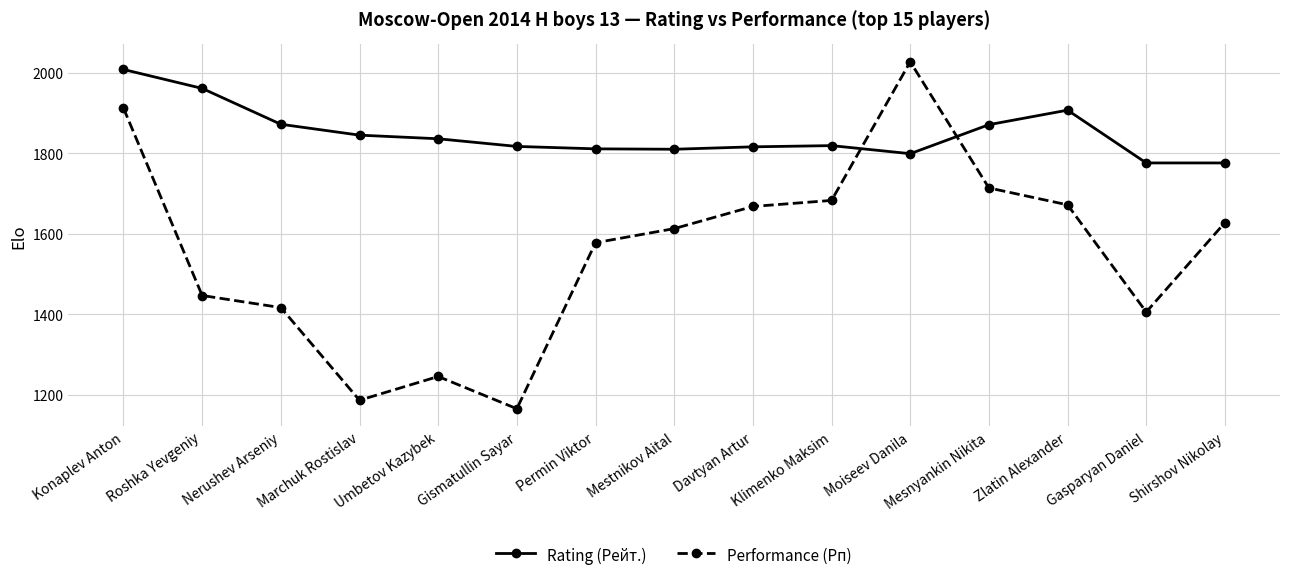

How many interior local valleys does the Performance (Рп) series have?

3